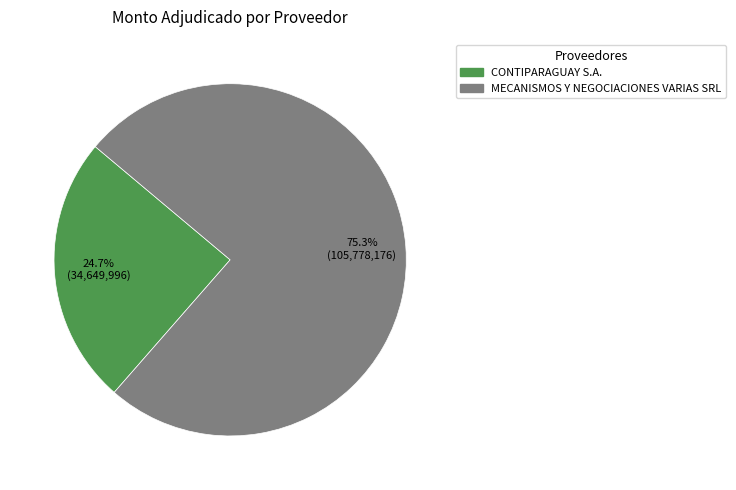

How many slices are in this pie chart?

2